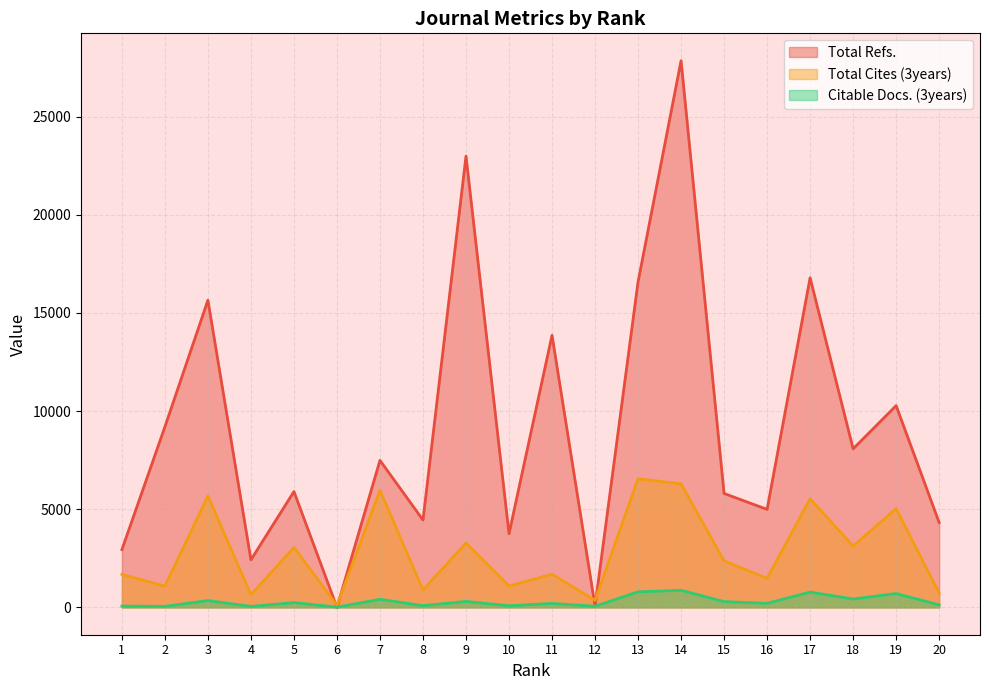

Rank the series by their maximum value, from highest to lowest.

Total Refs., Total Cites (3years), Citable Docs. (3years)